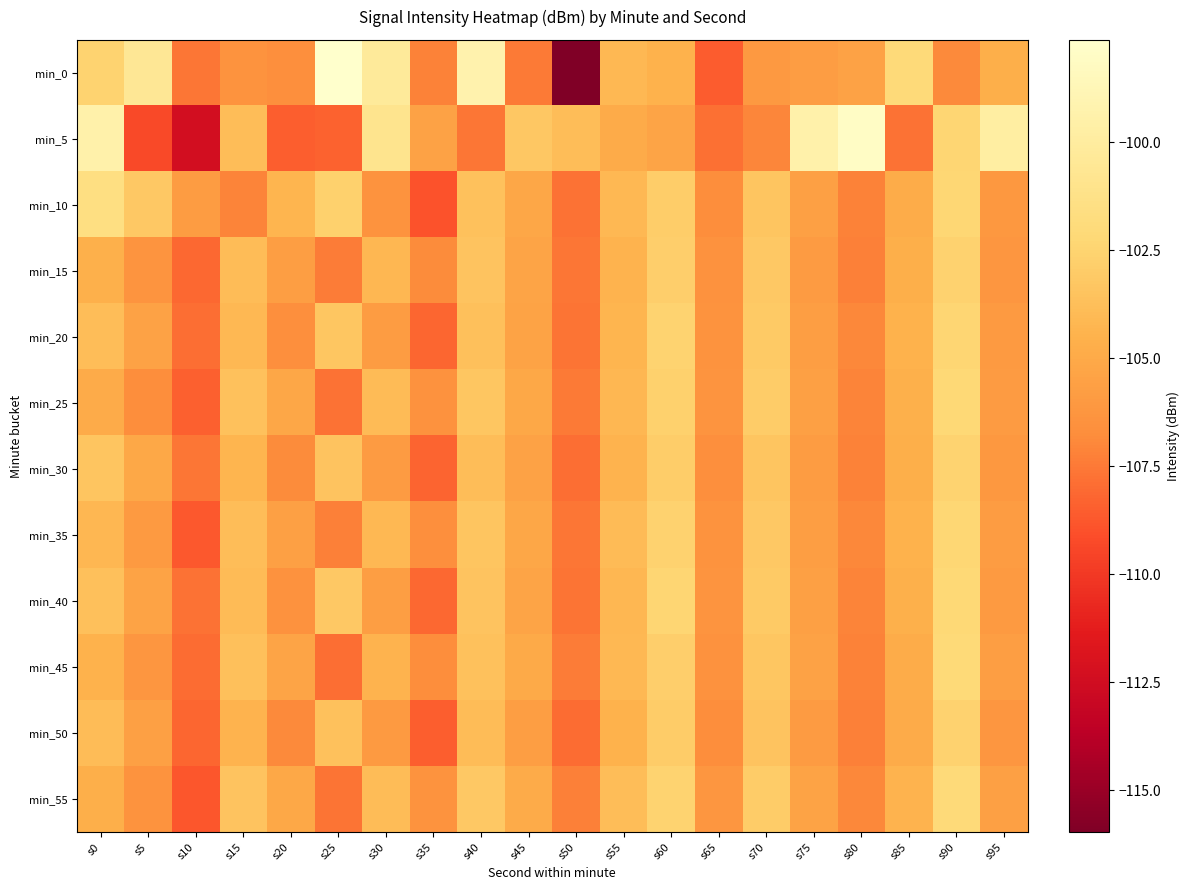

Which series changed the most between s50 and s85?

min_0